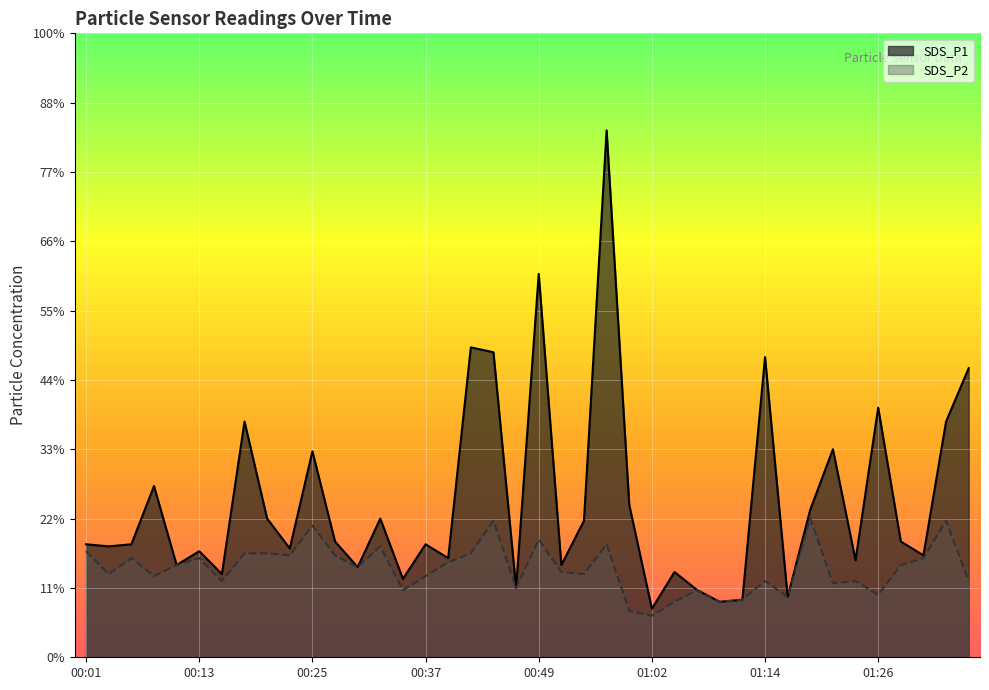

Where is SDS_P1 nearest to the value 4?

01:36